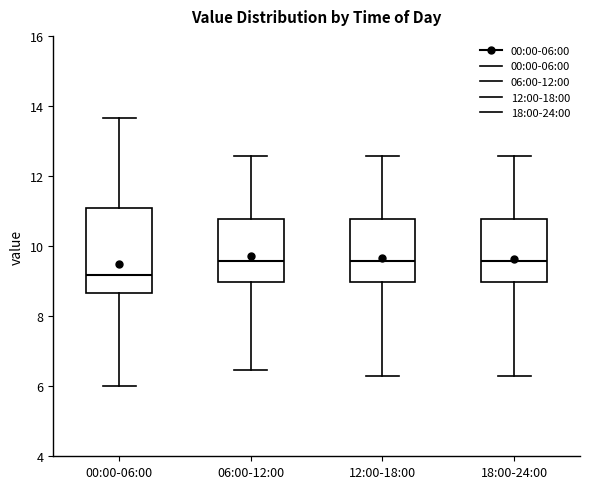

Reading left to right, read every box against the y-axis: the position of its median line, the range the box covers, and the ends of its whiskers. The values are not printed on the chart, so give them approximately, as read against the axis.

00:00-06:00: median 9.2, box 8.6 to 11.0, whiskers 6.0 to 13.6
06:00-12:00: median 9.6, box 9.0 to 10.8, whiskers 6.4 to 12.6
12:00-18:00: median 9.6, box 9.0 to 10.8, whiskers 6.4 to 12.6
18:00-24:00: median 9.6, box 9.0 to 10.8, whiskers 6.4 to 12.6